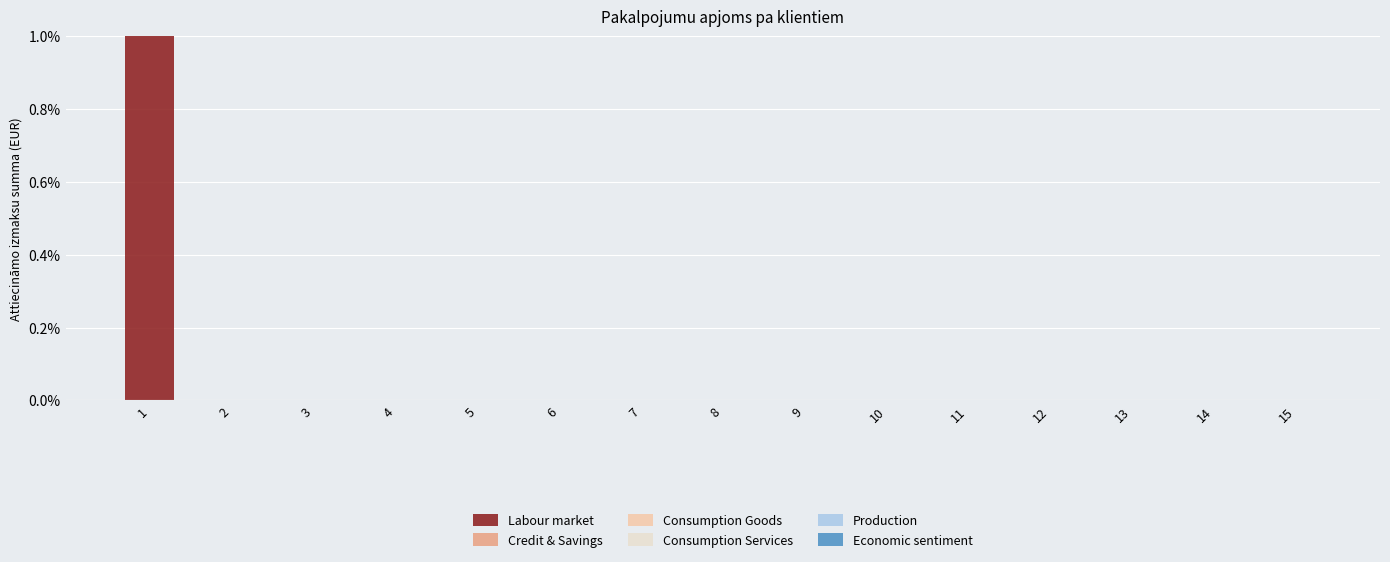

True or false: the data shows -1 at 8.

False